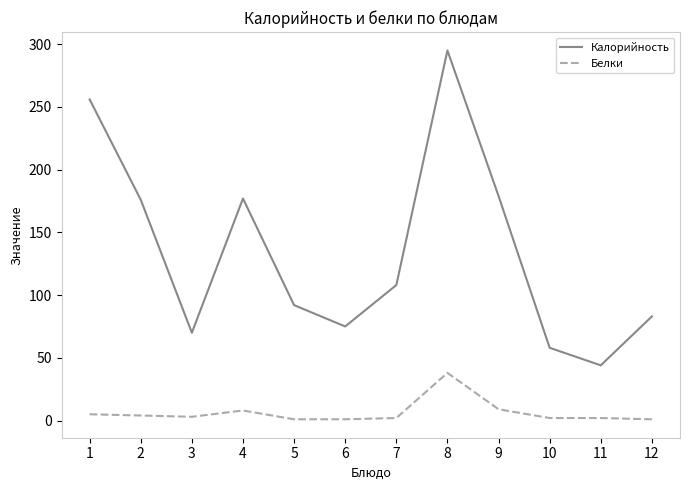

Rank the series by their maximum value, from lowest to highest.

Белки, Калорийность